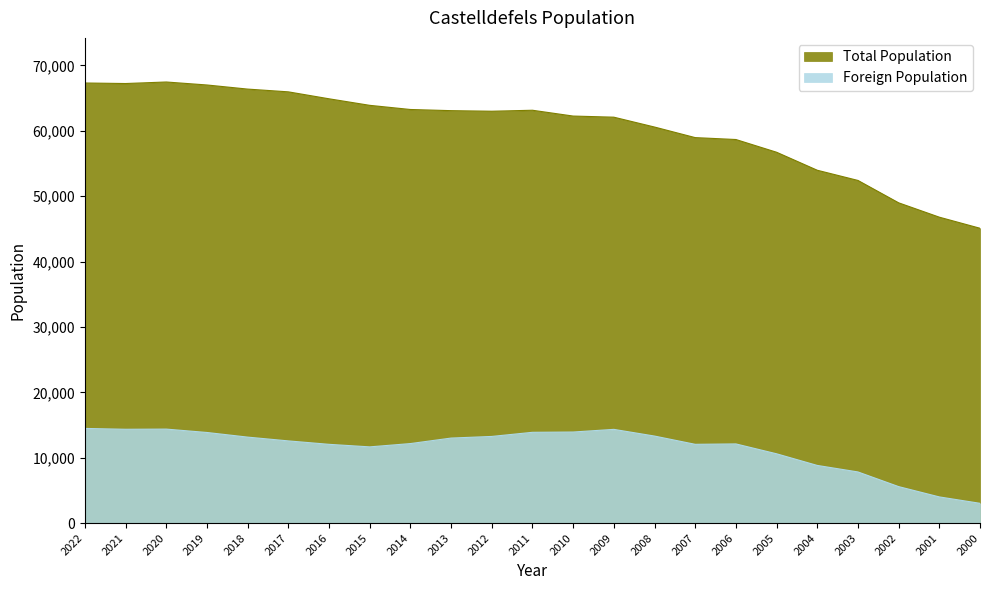

Reading left to right, list all the values displayed in this chart.

Total Population: 67307	67226	67460	67004	66375	65954	64892	63891	63255	63077	62989	63139	62250	62080	60572	58955	58663	56718	53964	52405	48982	46786	45091
Foreign Population: 14474	14346	14372	13854	13146	12567	12042	11653	12157	13000	13249	13881	13924	14331	13307	12044	12106	10596	8815	7819	5576	4000	3021